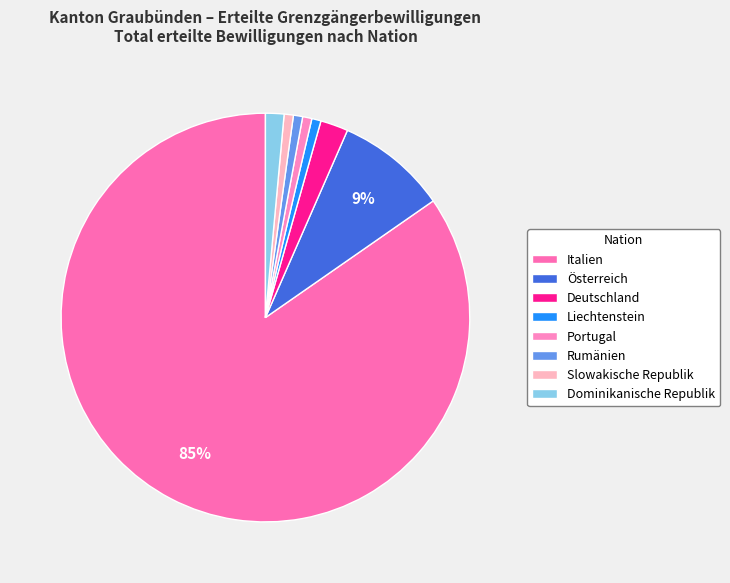

Does any single category account for the majority?

Yes